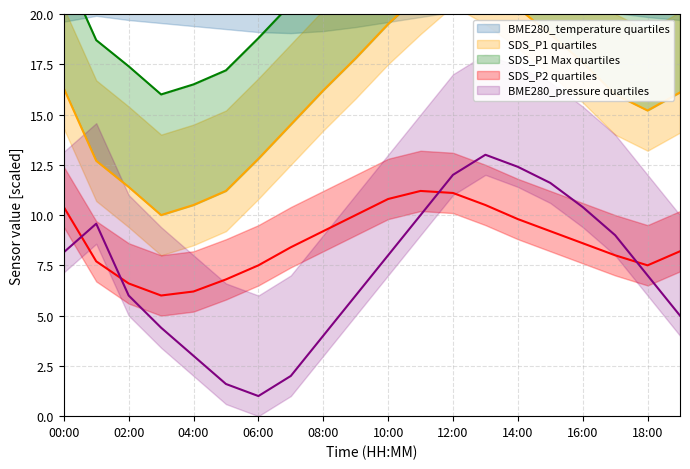

How many data points in SDS_P1 are above 16?

11